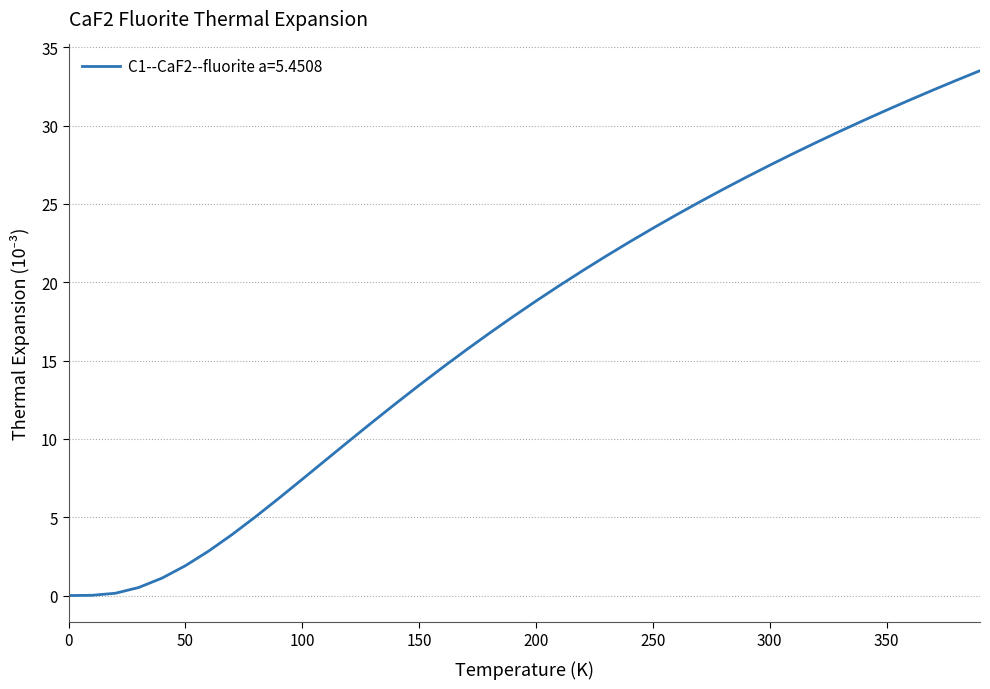

What is the difference between the maximum and minimum values?

33.5